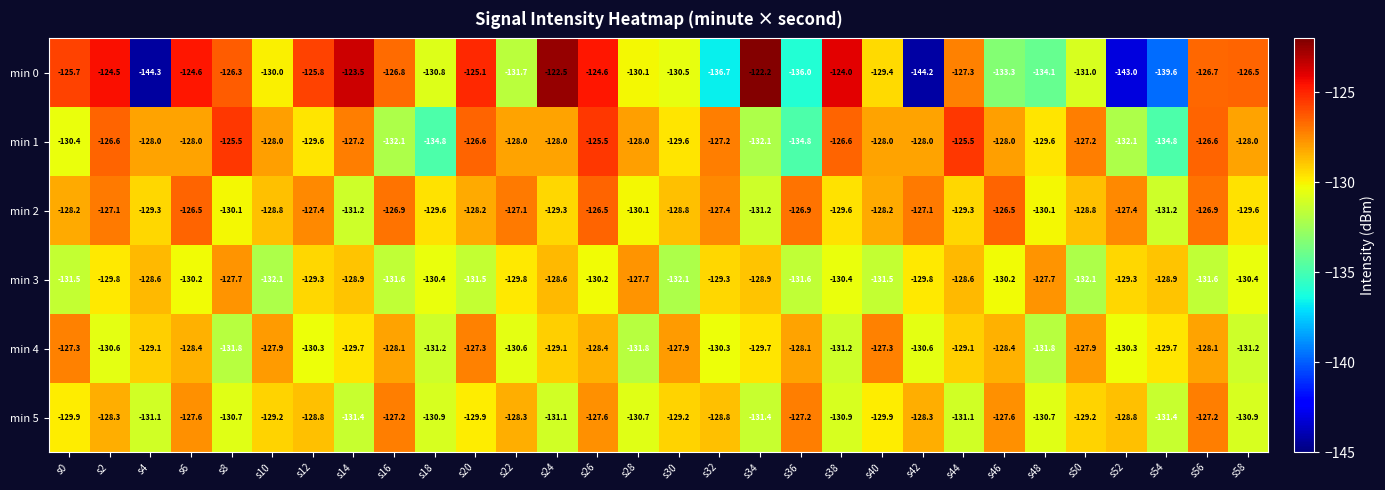

What is the total value across all series at s6?

-765.3